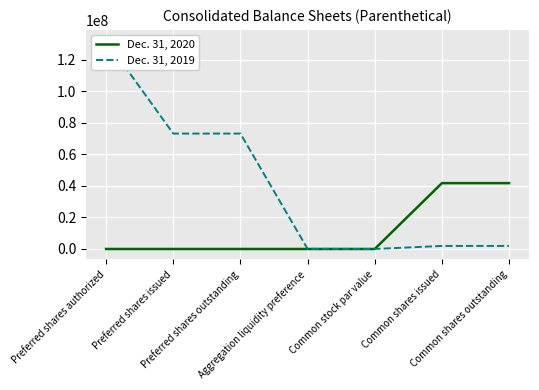

True or false: Dec. 31, 2020 has more than 0 interior local peaks.

False